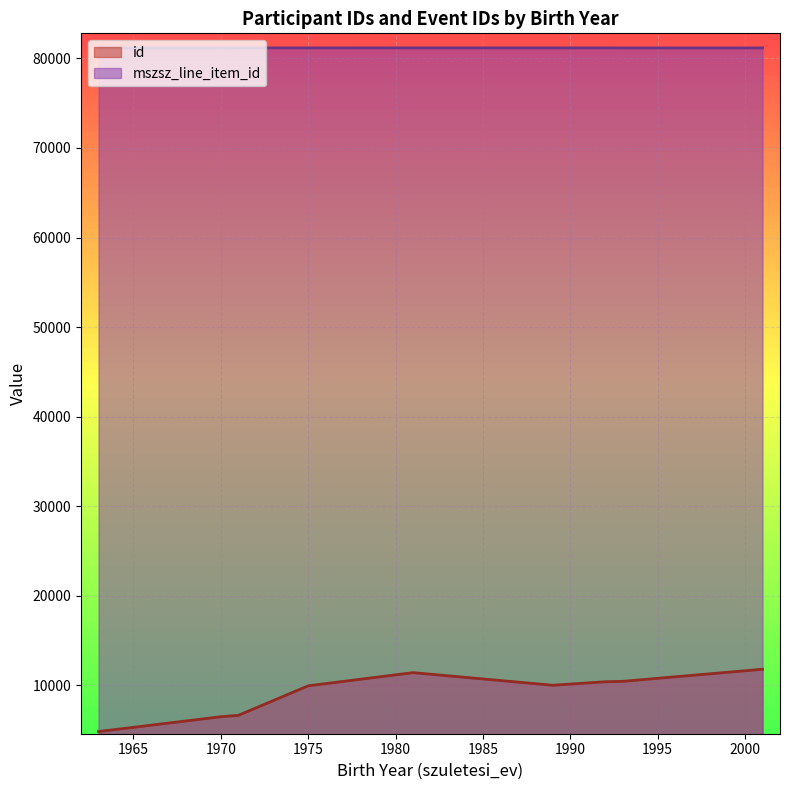

List the series in order of their peak value, highest first.

mszsz_line_item_id, id